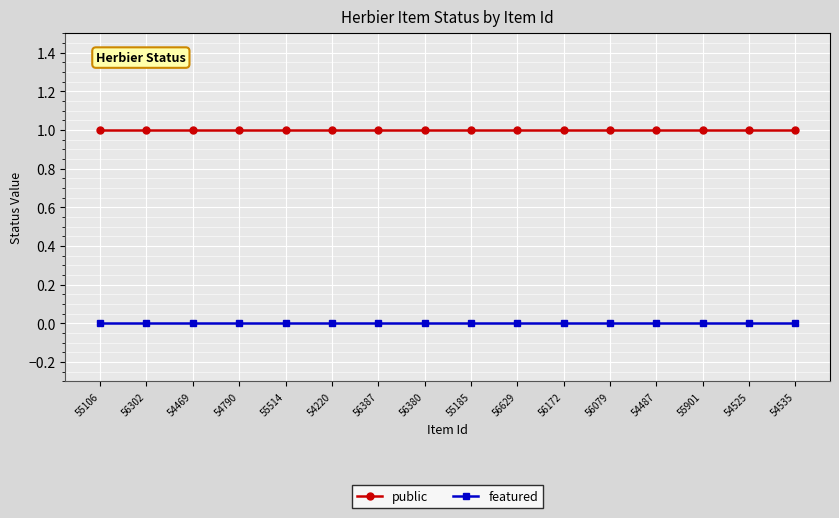

Reading right to left, extract all data points from this chart.

public: 1	1	1	1	1	1	1	1	1	1	1	1	1	1	1	1
featured: 0	0	0	0	0	0	0	0	0	0	0	0	0	0	0	0